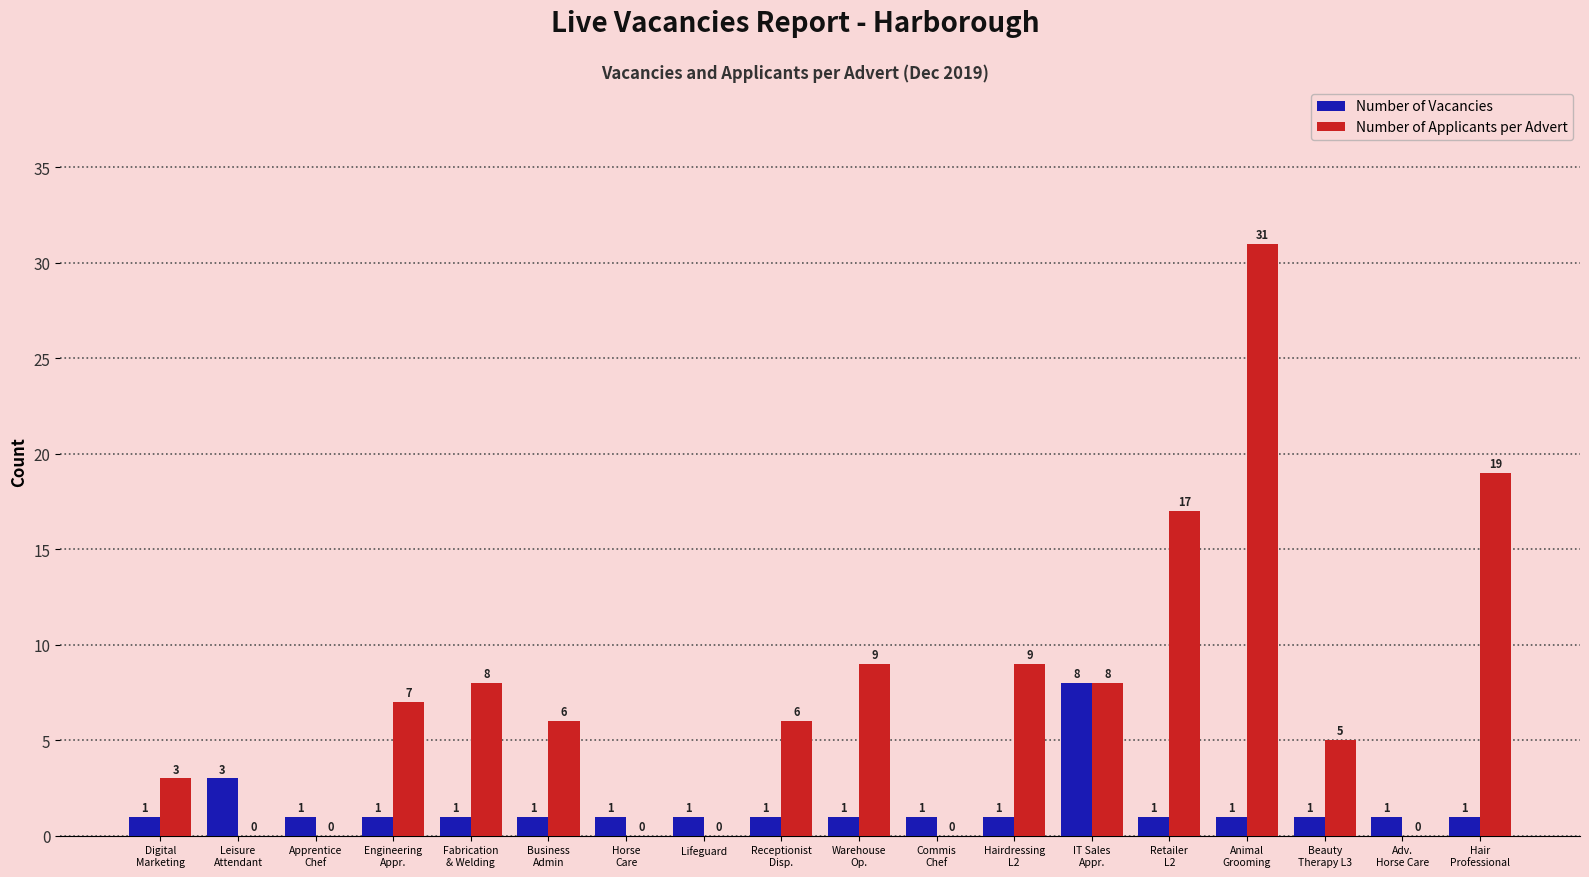

At which category is the sum across all series the highest?

Animal
Grooming